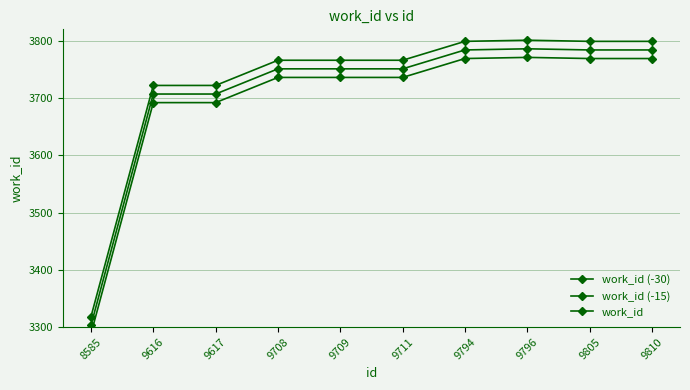

How many lines are shown in the chart?

3